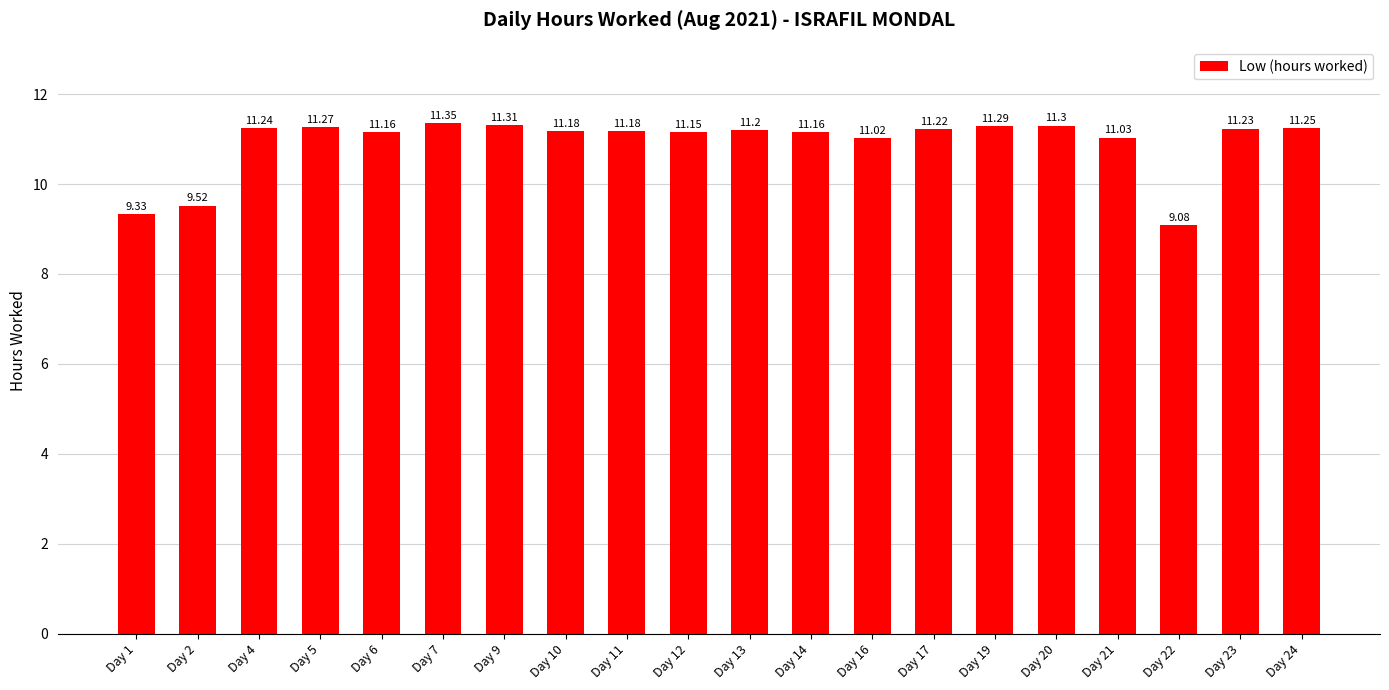

How many bars are there in total?

20